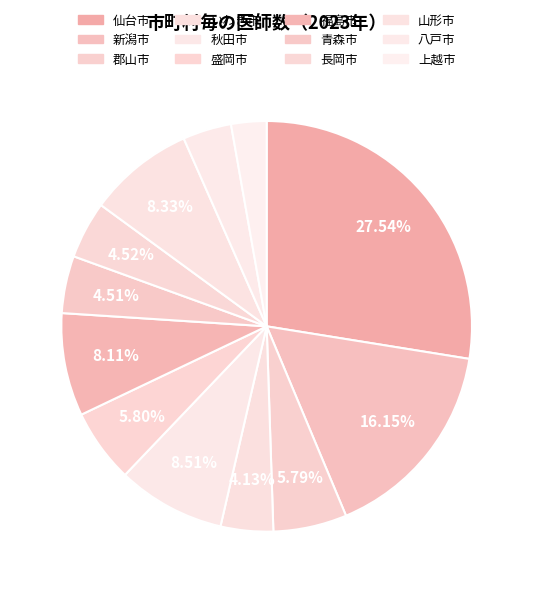

How many slices are in this pie chart?

12